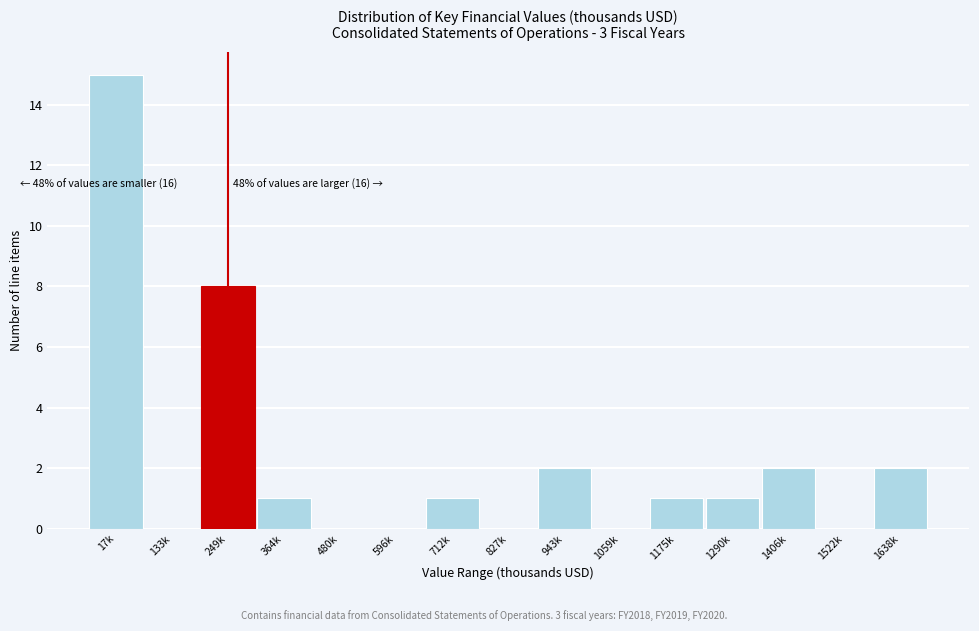

Reading right to left, extract all data points from this chart.

1638k=2	1522k=0	1406k=2	1290k=1	1175k=1	1059k=0	943k=2	827k=0	712k=1	596k=0	480k=0	364k=1	249k=8	133k=0	17k=15